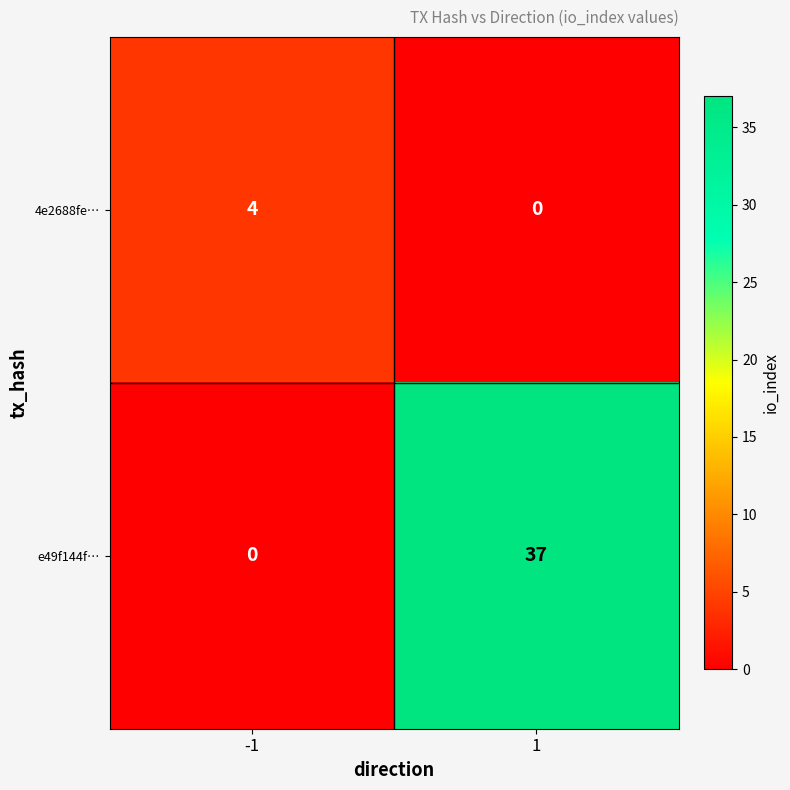

What is the maximum value for 4e2688fe…?

4